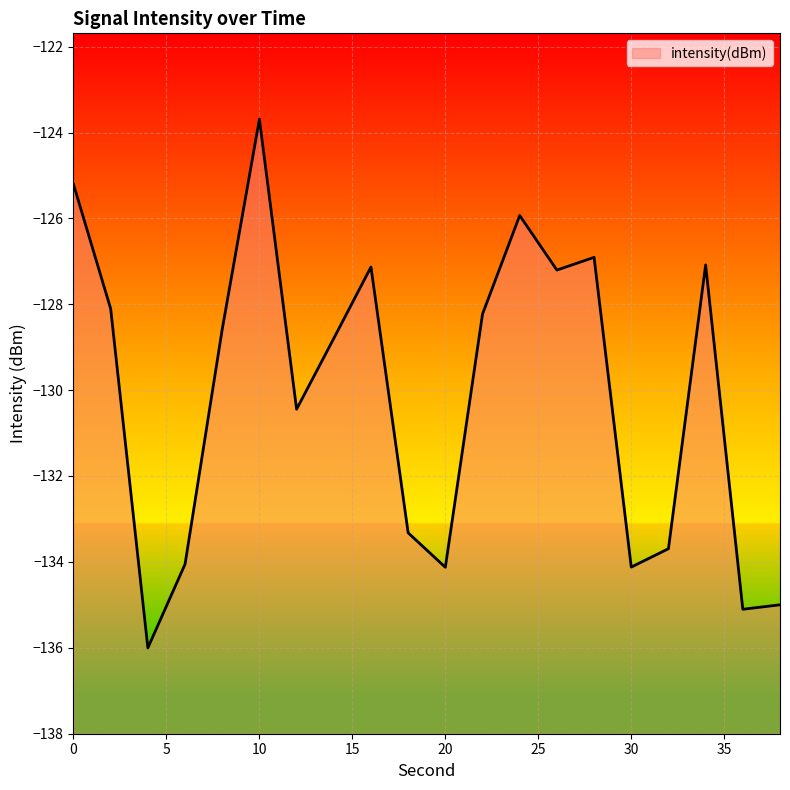

What is the sum of the values at 36 and 18?

-268.4